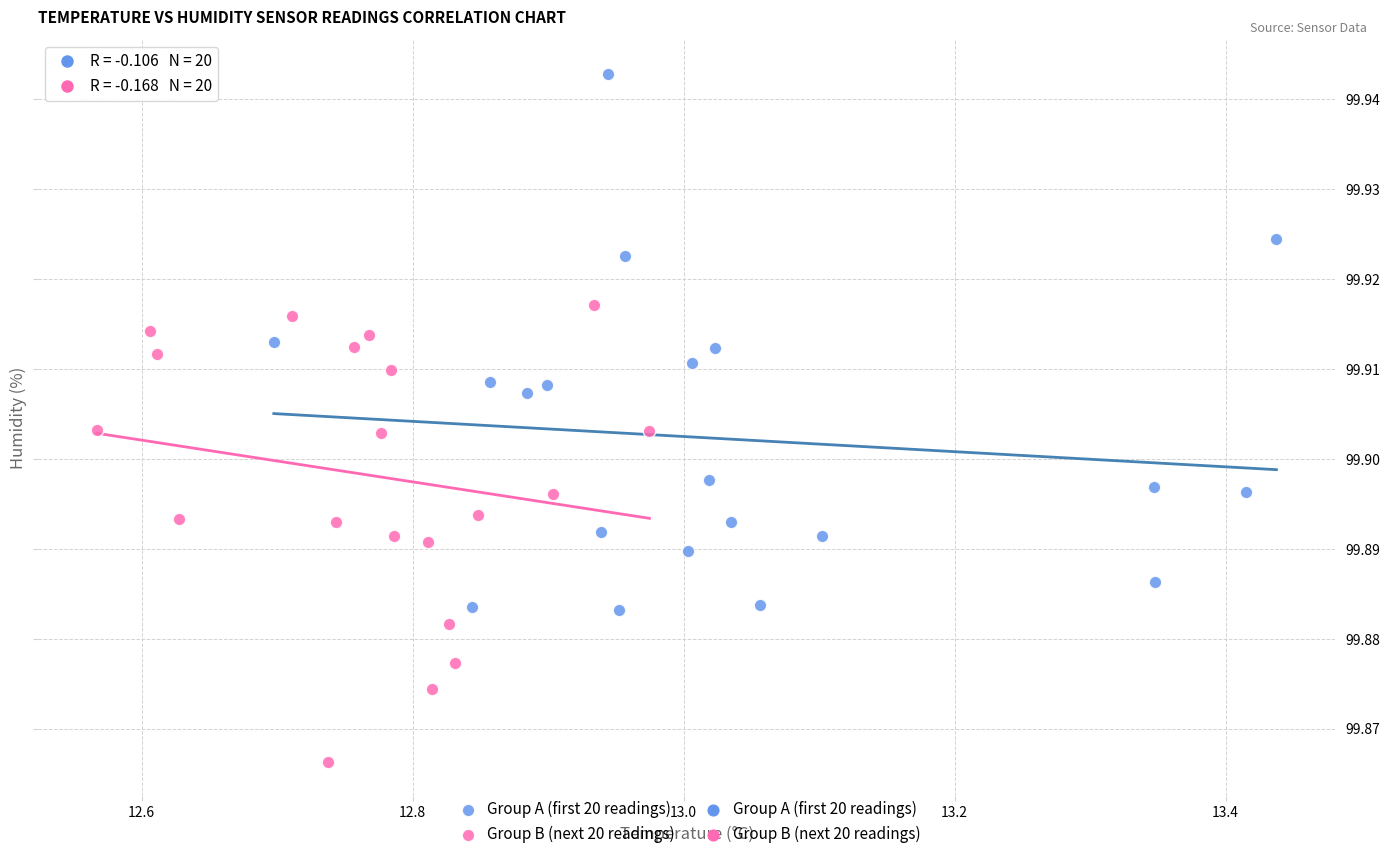

Which series contains the highest Y value?

Group A (first 20 readings)